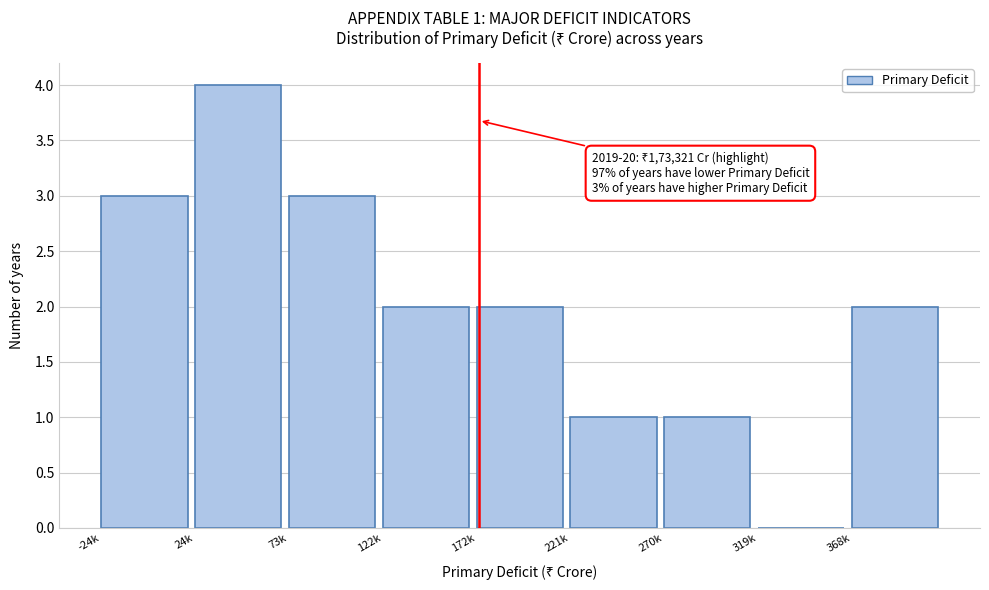

Reading left to right, list all the values displayed in this chart.

-24k=3	24k=4	73k=3	122k=2	172k=2	221k=1	270k=1	319k=0	368k=2